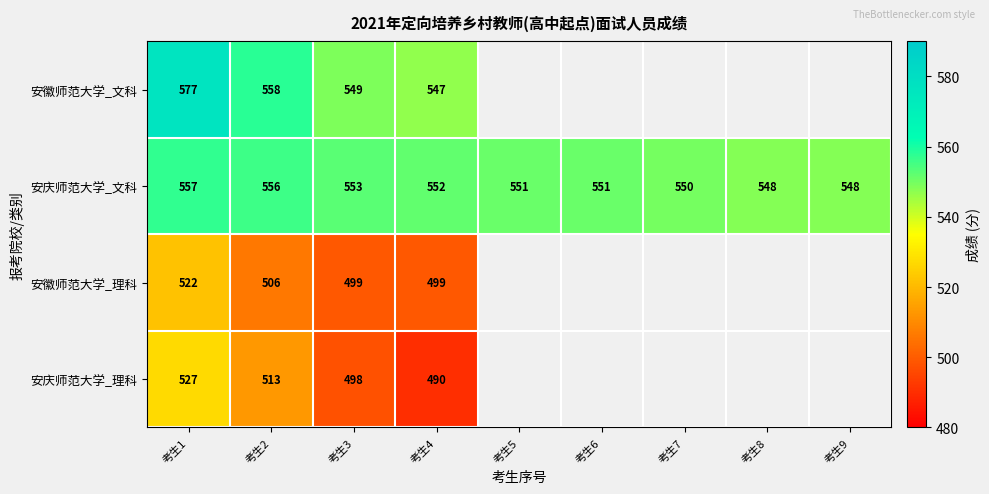

True or false: 安徽师范大学_理科 has a value of 522 at 考生1.

True